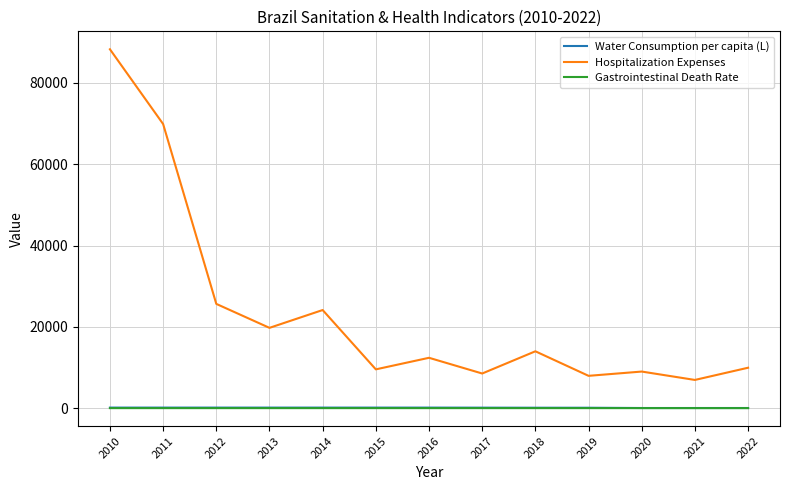

Is it true that Hospitalization Expenses equals 19751.1 at 2013?

True